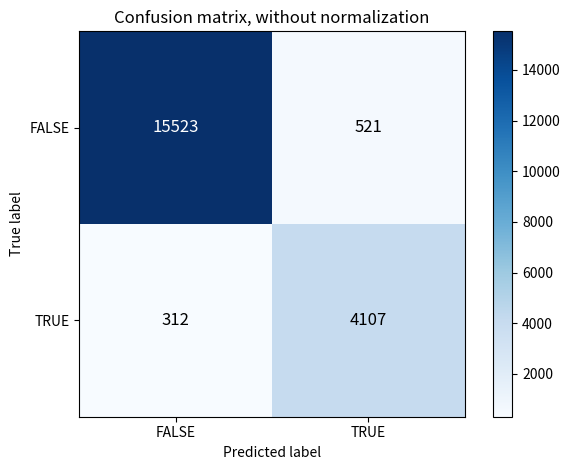

Rank the series by their maximum value, from highest to lowest.

FALSE, TRUE